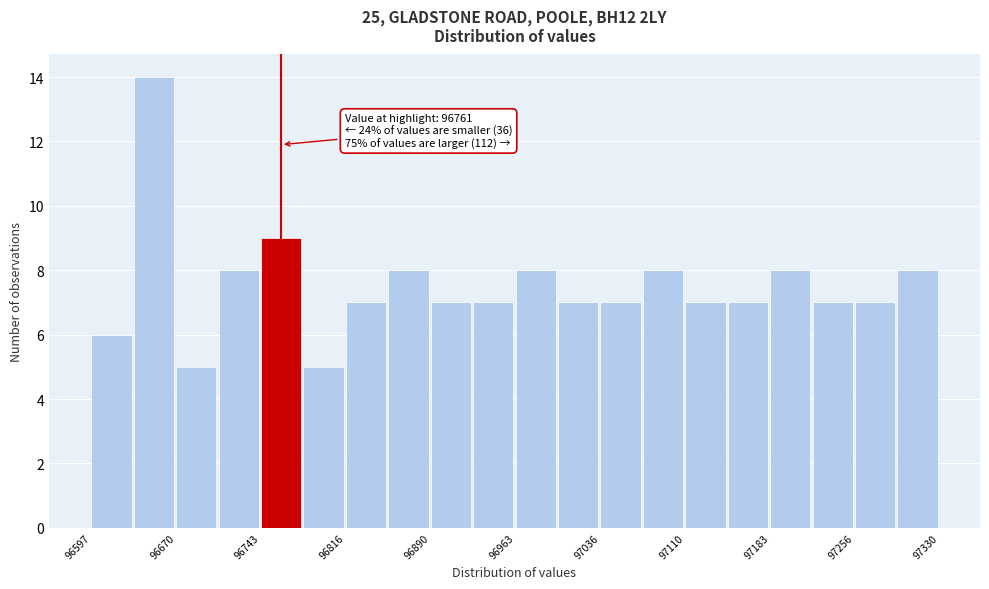

Read against the x-axis, roughly where is the centre of the tallest bar?

96650